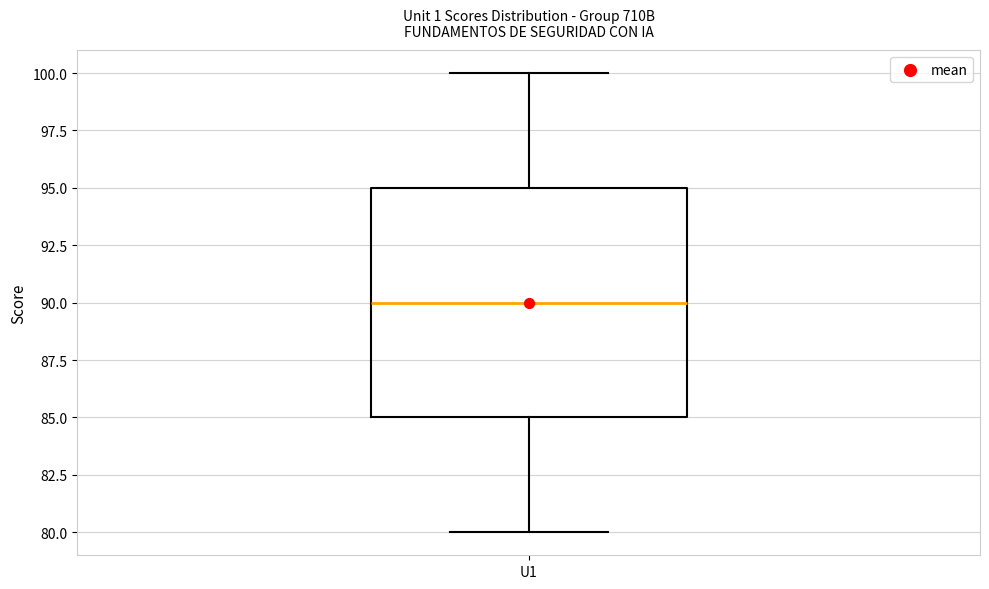

Read this box plot against the y-axis: the position of the median line, the range covered by the box, and the ends of both whiskers. The values are not printed on the chart, so give them approximately, as read against the axis.

median 90, box 85 to 95, whiskers 80 to 100